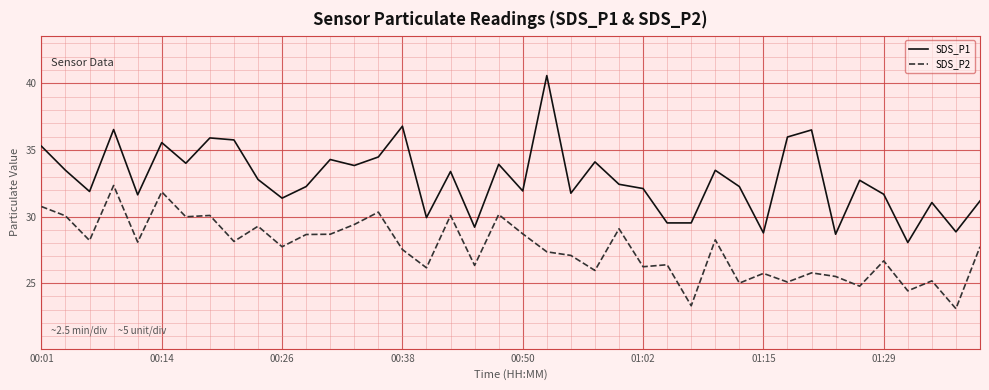

True or false: SDS_P2 and SDS_P1 intersect in this chart.

False